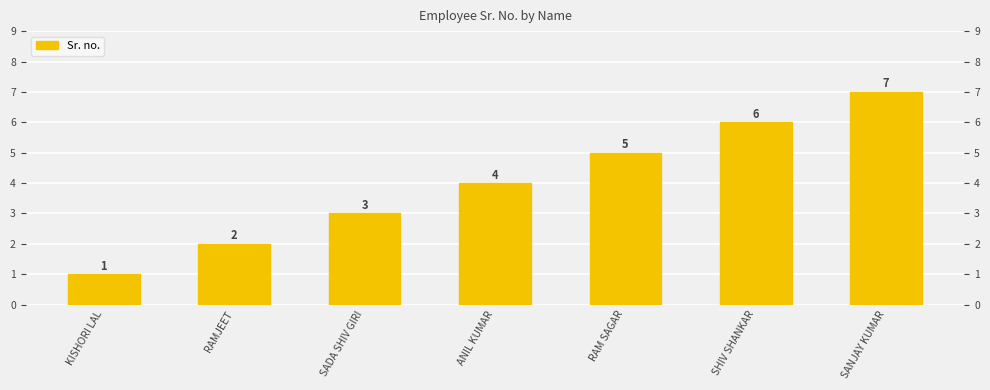

Where does the data first go above 4?

RAM SAGAR